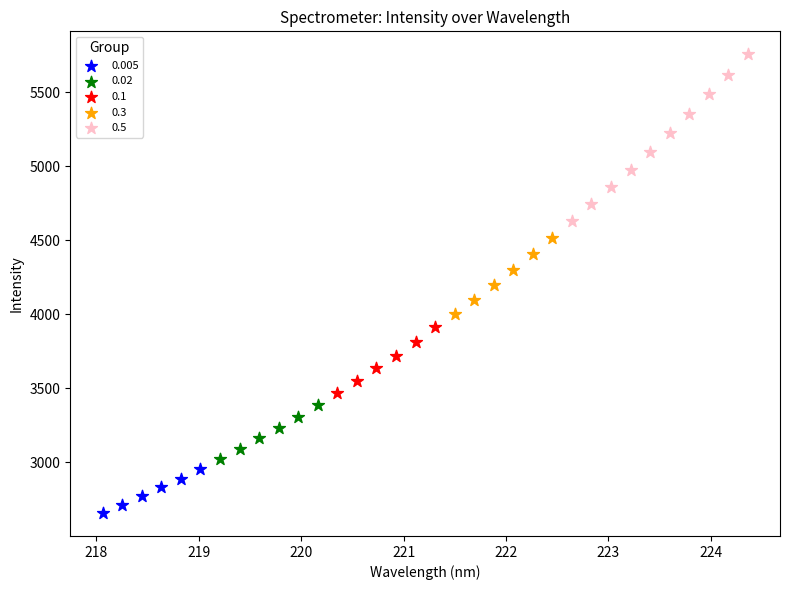

What are all the series names shown in the legend?

0.005, 0.02, 0.1, 0.3, 0.5